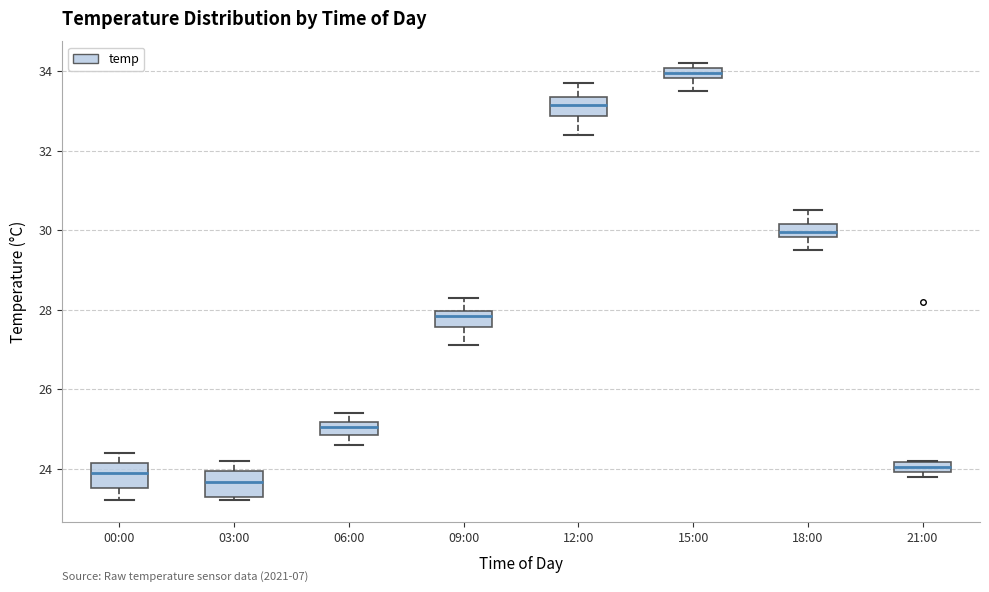

Where is the upper edge of the box for 15:00 on the y-axis? The values are not printed on the chart, so give them approximately, as read against the axis.

34.0